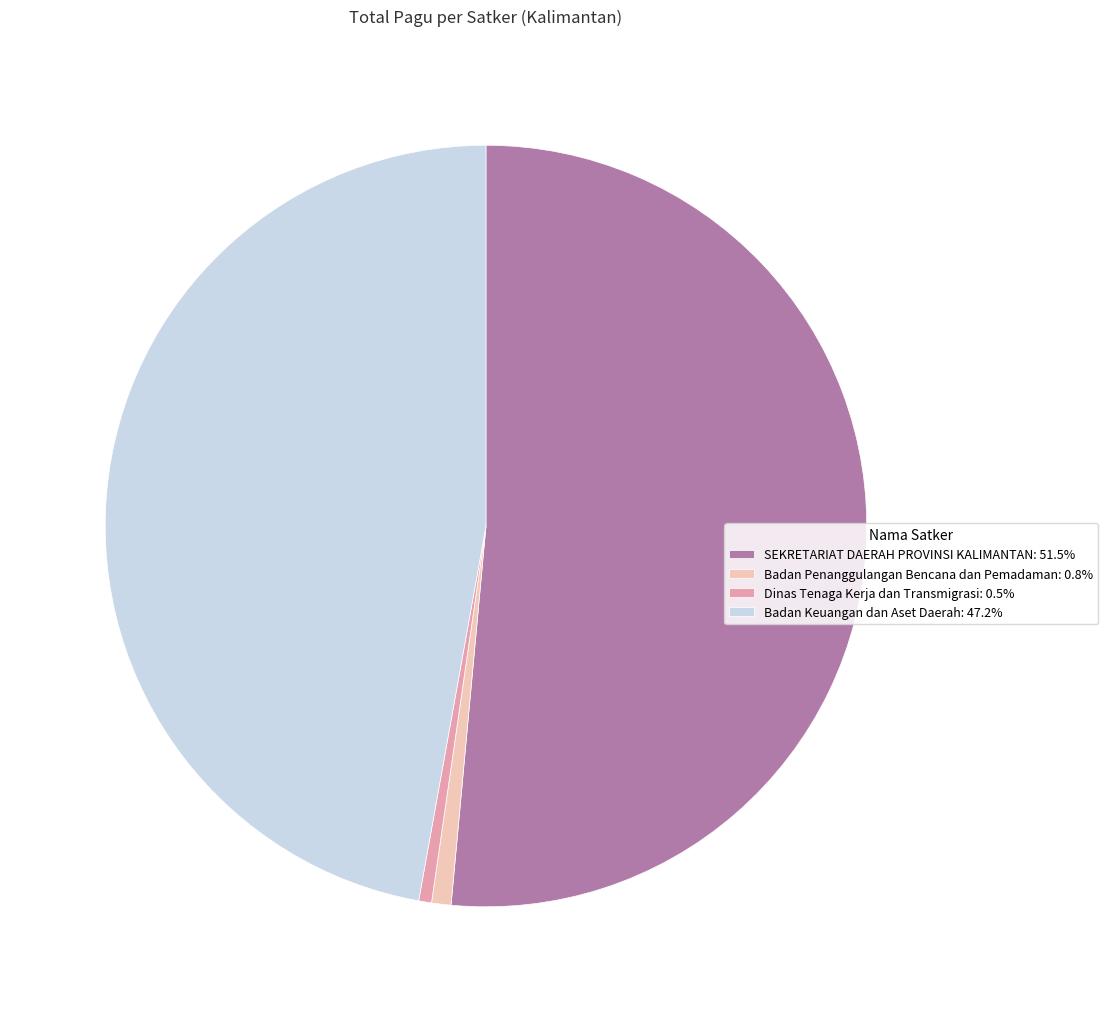

Combined, do Badan Keuangan dan Aset Daerah: 47.2% and Dinas Tenaga Kerja dan Transmigrasi: 0.5% account for over 50%?

No